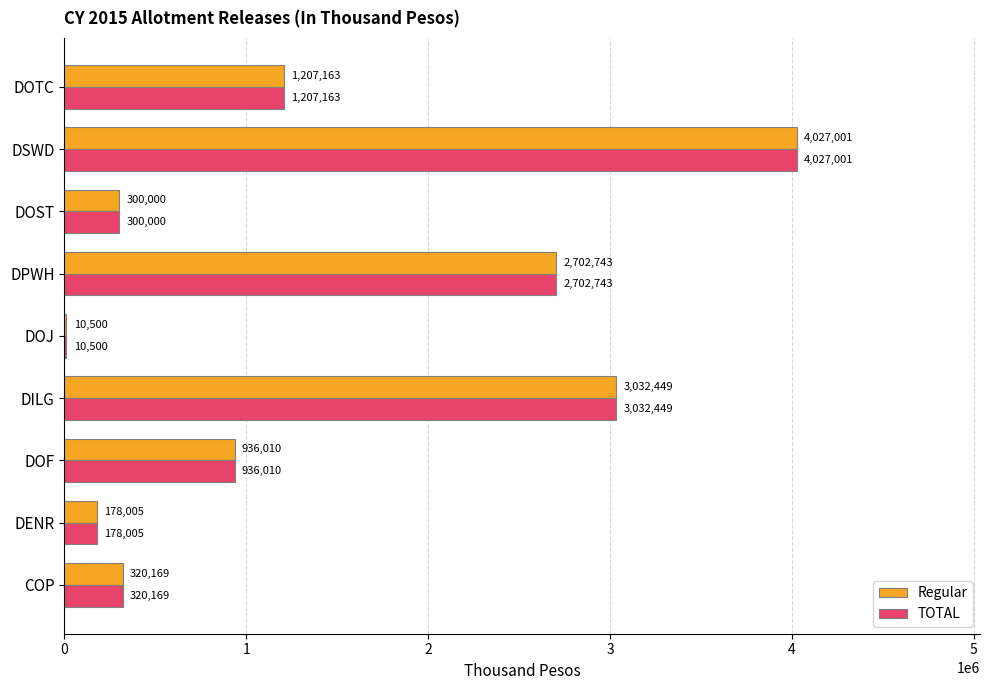

What is the approximate value of Regular at DENR?

178005